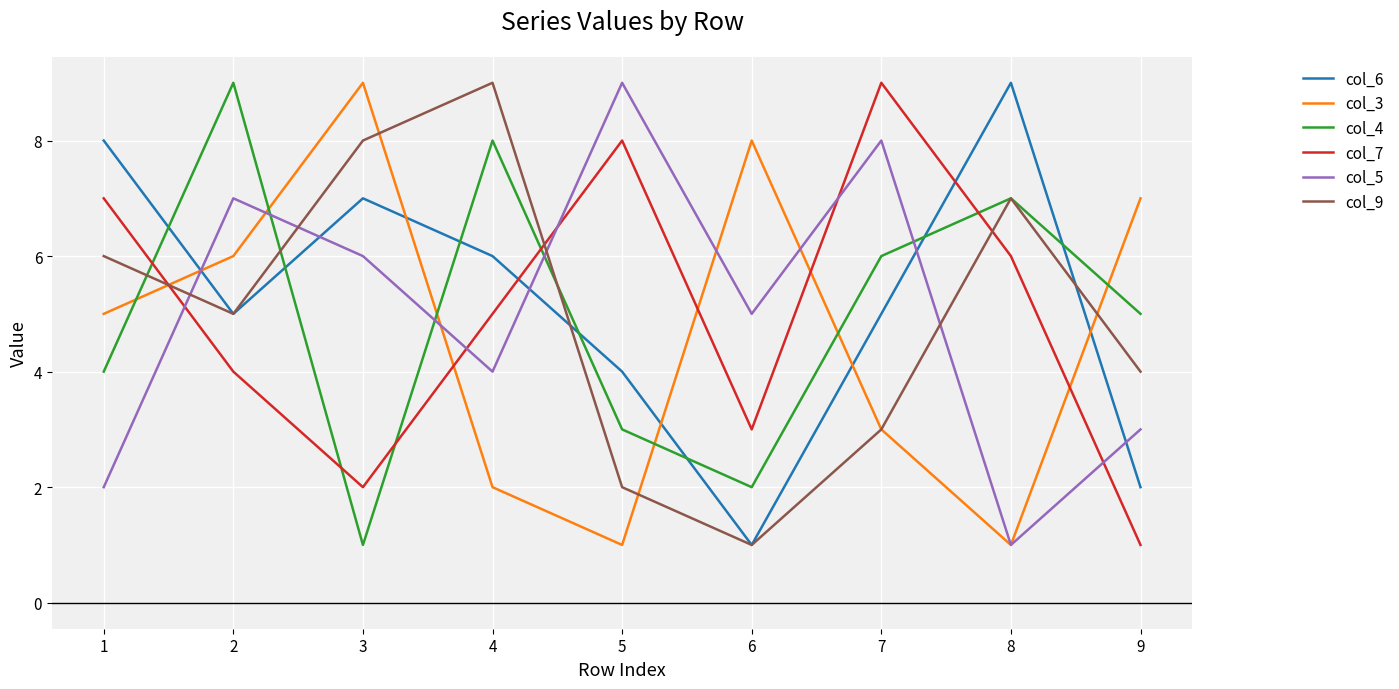

Reading right to left, extract all data points from this chart.

col_6: 2	9	5	1	4	6	7	5	8
col_3: 7	1	3	8	1	2	9	6	5
col_4: 5	7	6	2	3	8	1	9	4
col_7: 1	6	9	3	8	5	2	4	7
col_5: 3	1	8	5	9	4	6	7	2
col_9: 4	7	3	1	2	9	8	5	6